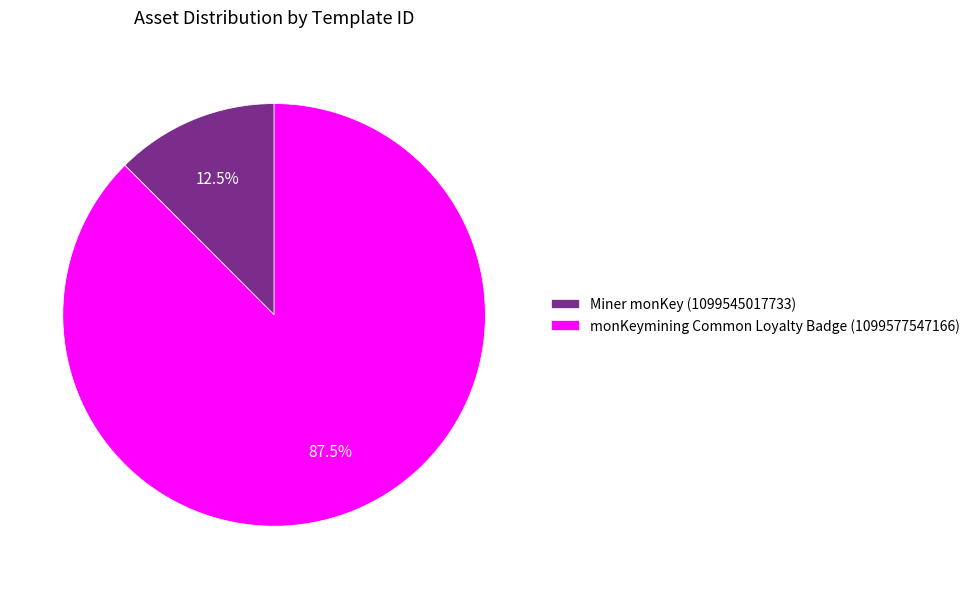

What is the smallest slice in the pie chart?

Miner monKey (1099545017733)